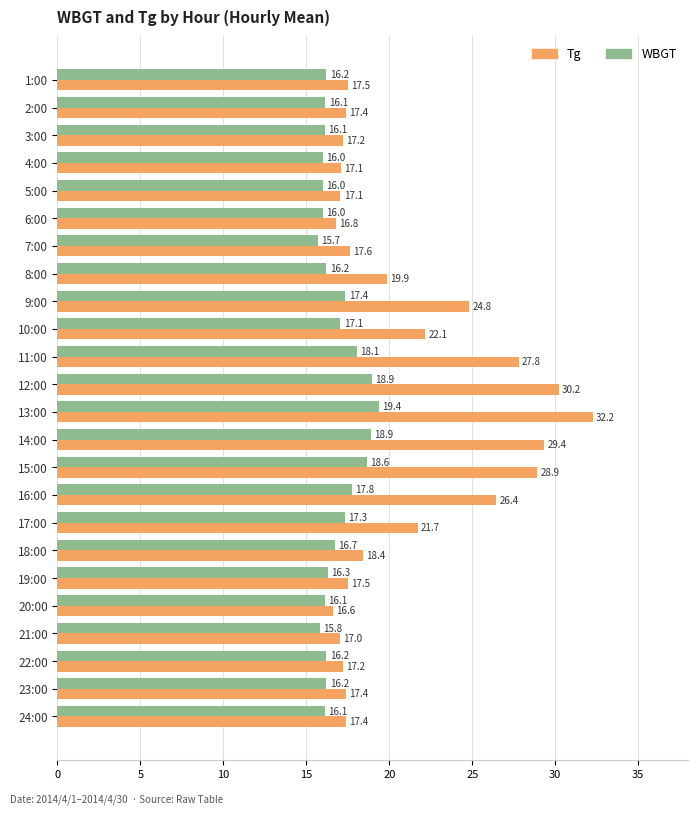

Rank the series at 13:00 from lowest to highest value.

WBGT, Tg